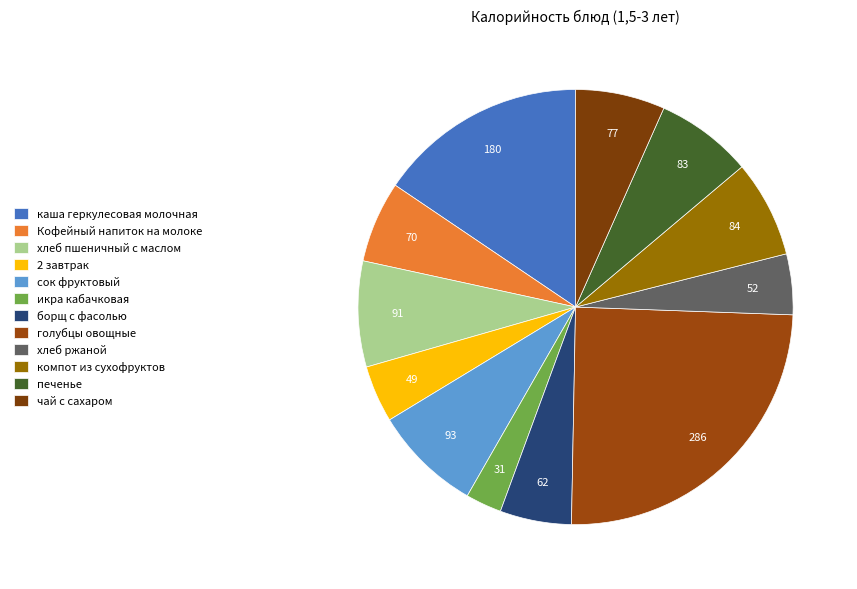

How many segments does this pie chart have?

12